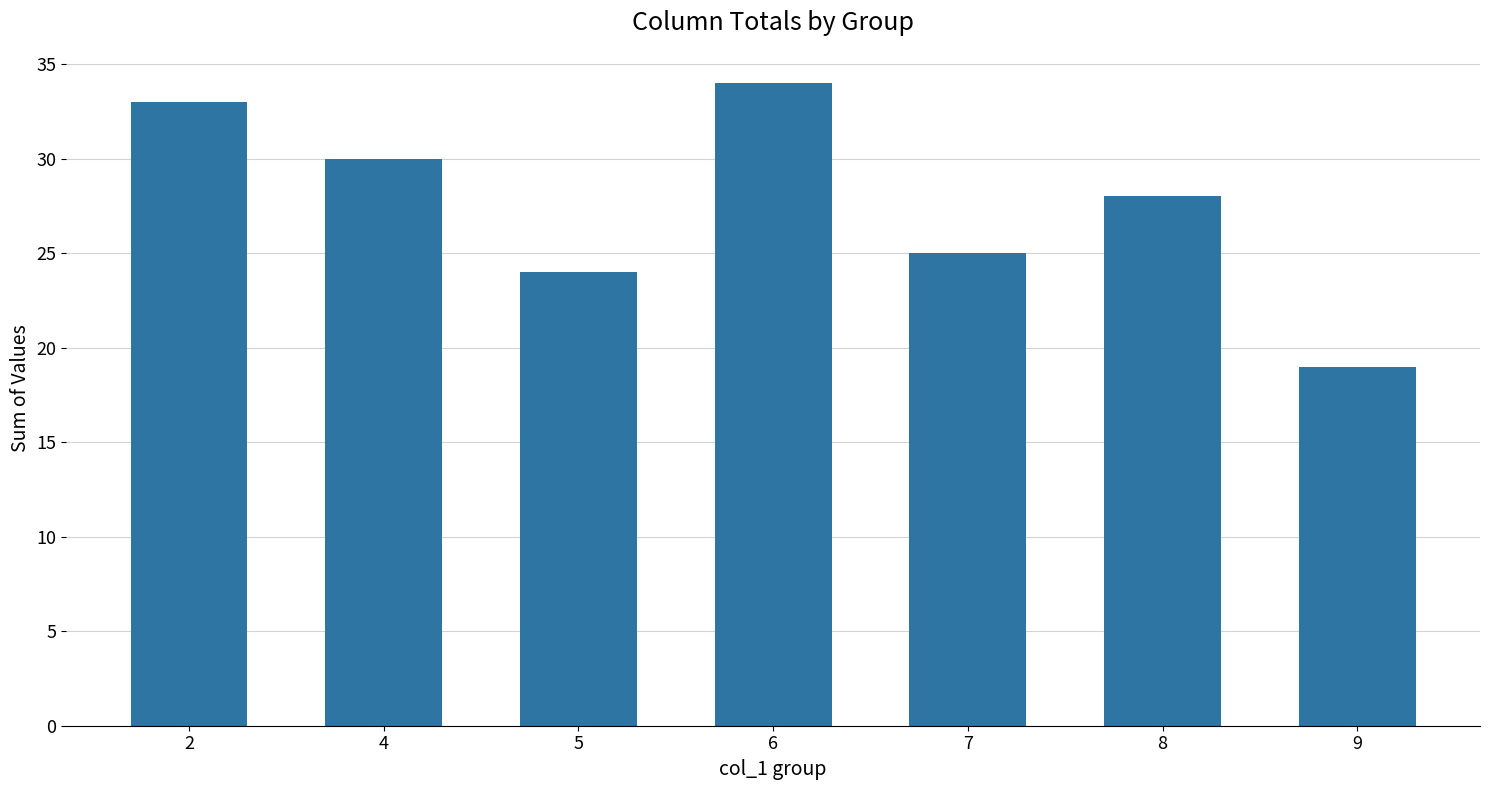

What value does the data have at 6, to the nearest 10?

30